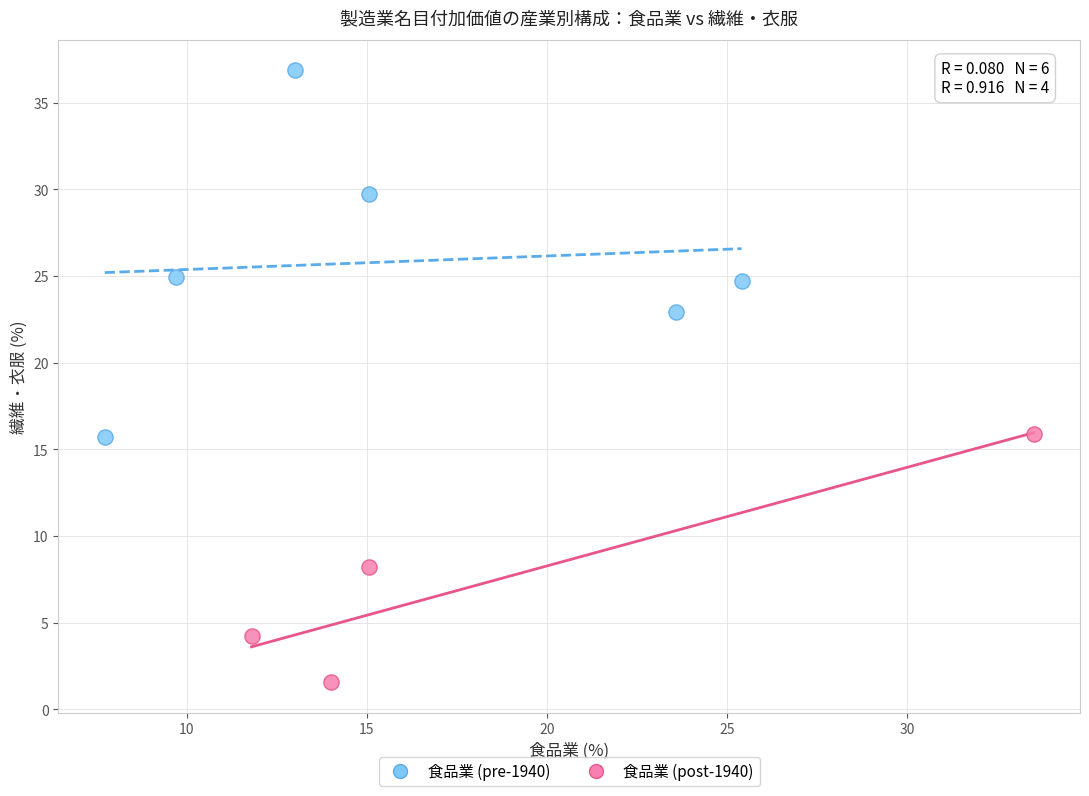

Which series reaches the maximum Y coordinate?

食品業 (pre-1940)